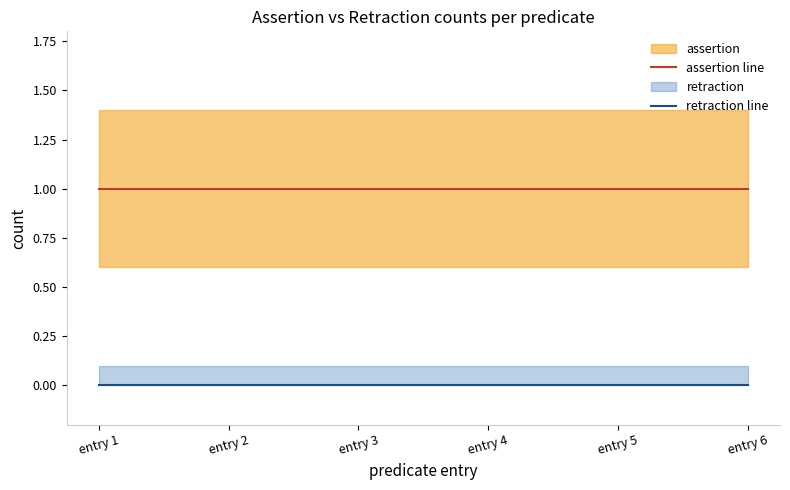

How many lines are shown in the chart?

2